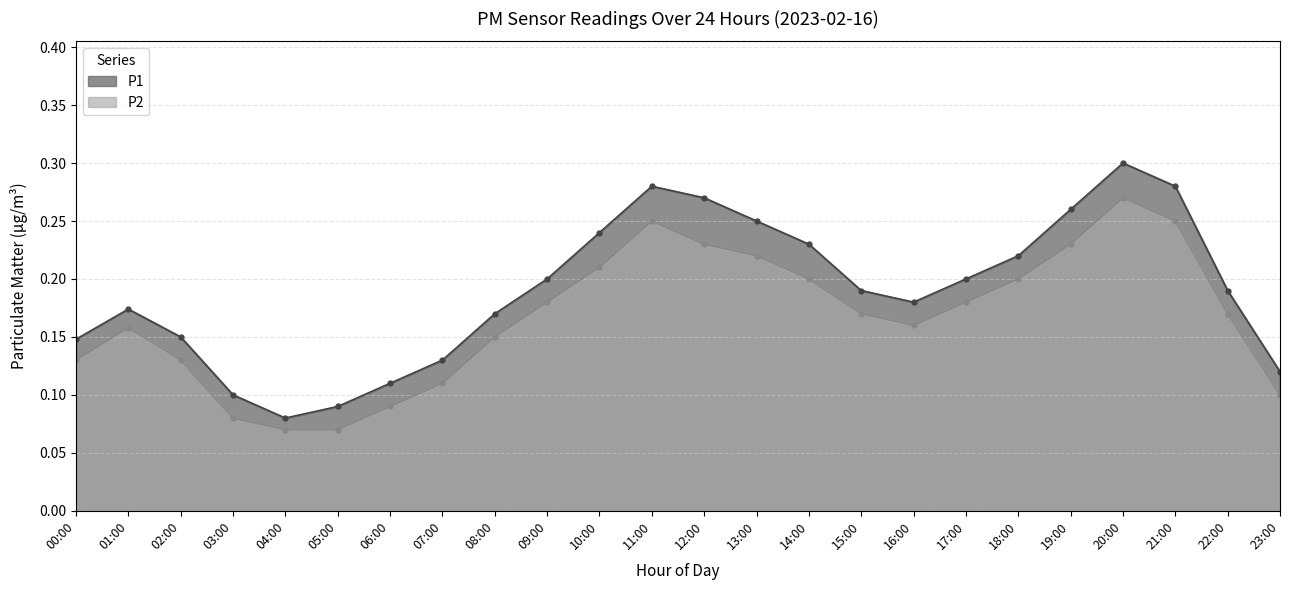

What is the label of the 15th point from the right?

09:00